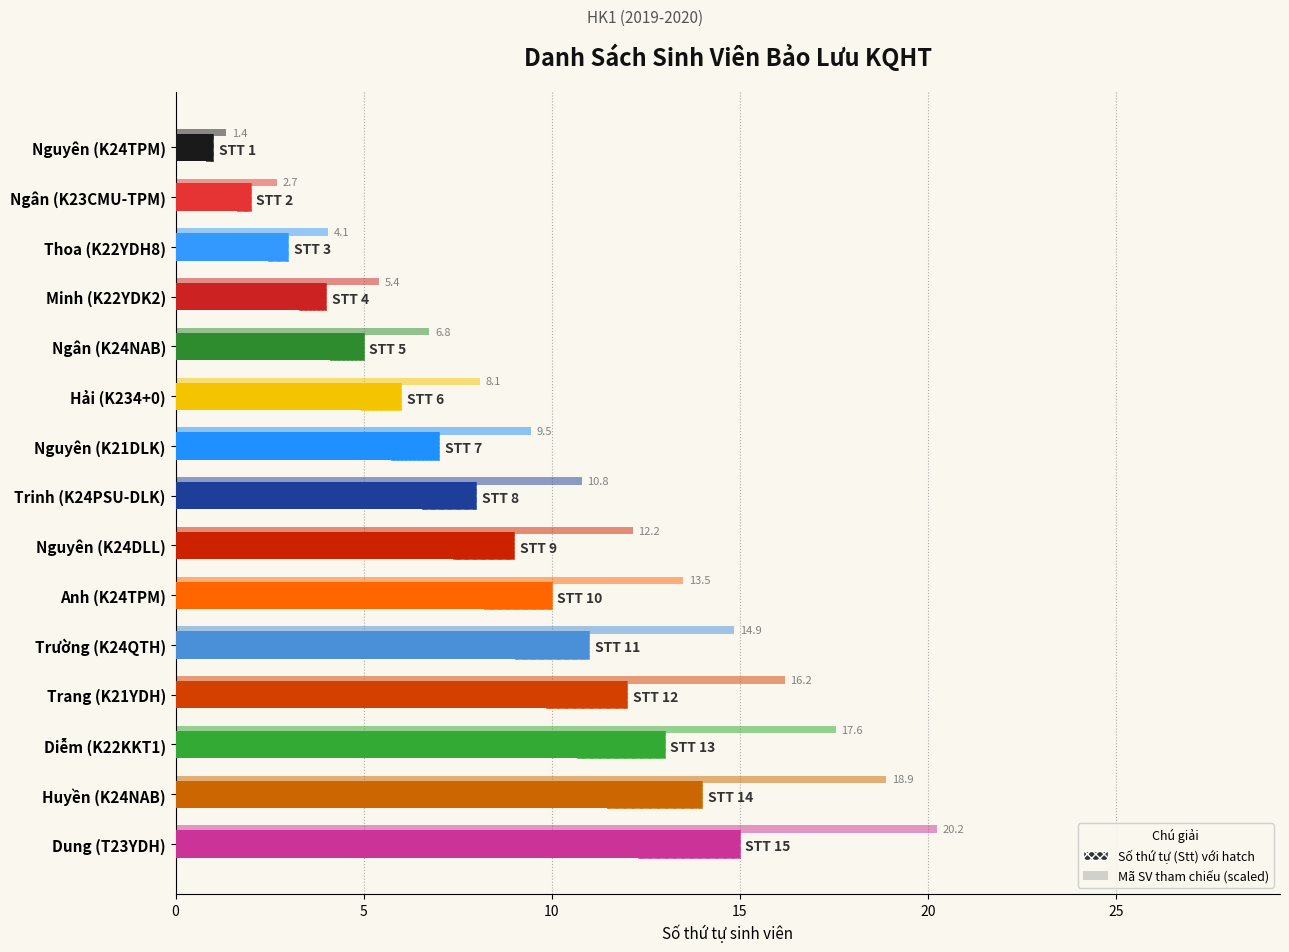

What is the sum of all Mã SV (scaled) values?

162.0